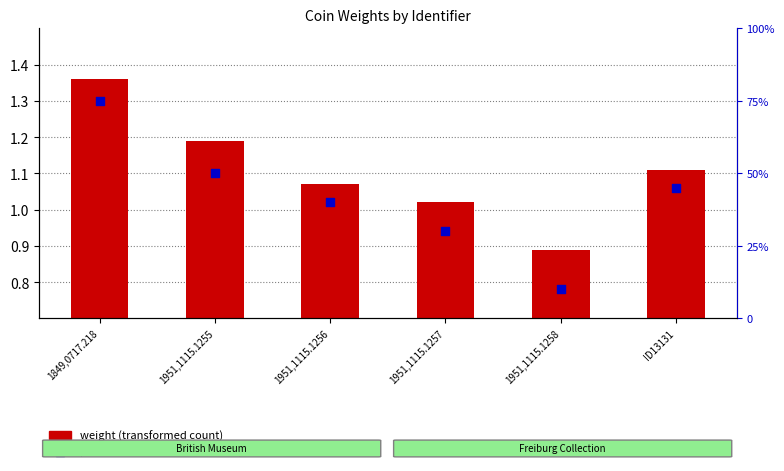

What is the total value across all series at ID13131?

45.4